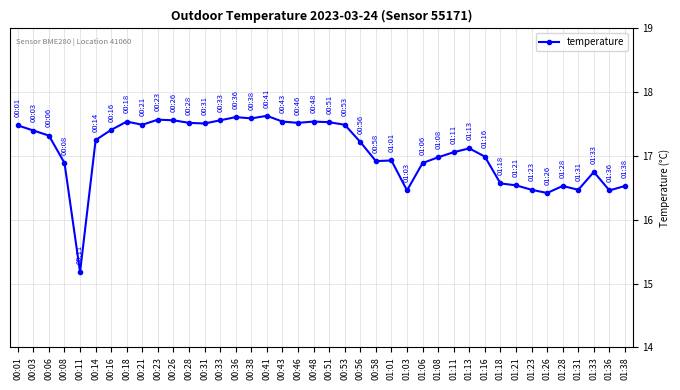

Does the chart have visible grid lines?

Yes